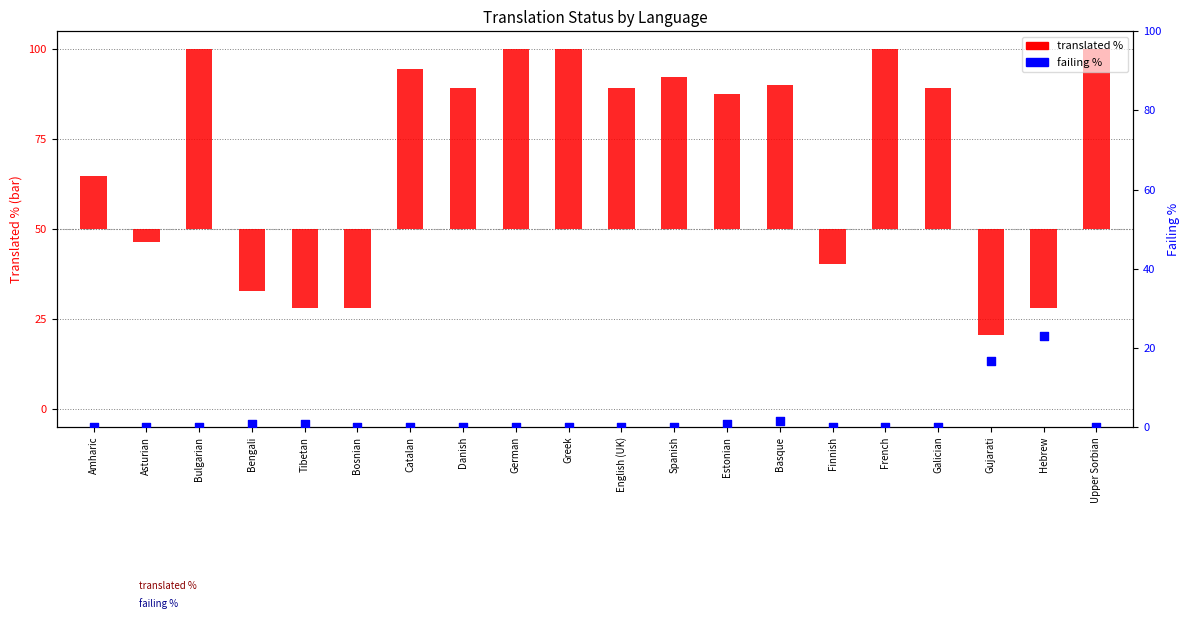

Which series reaches the maximum Y coordinate?

translated %